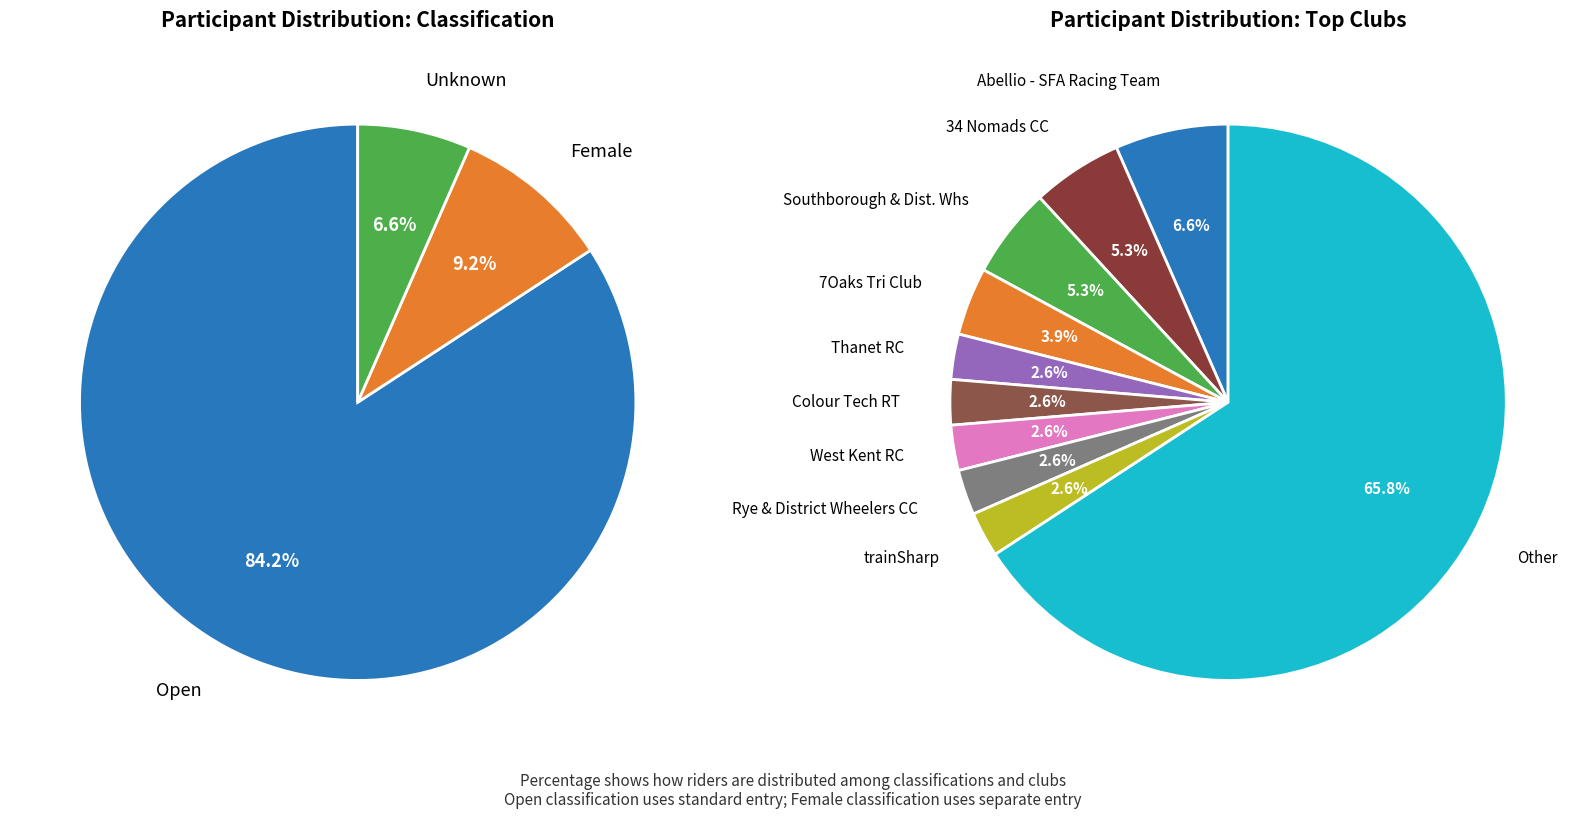

True or false: Female accounts for 9% of the total.

True